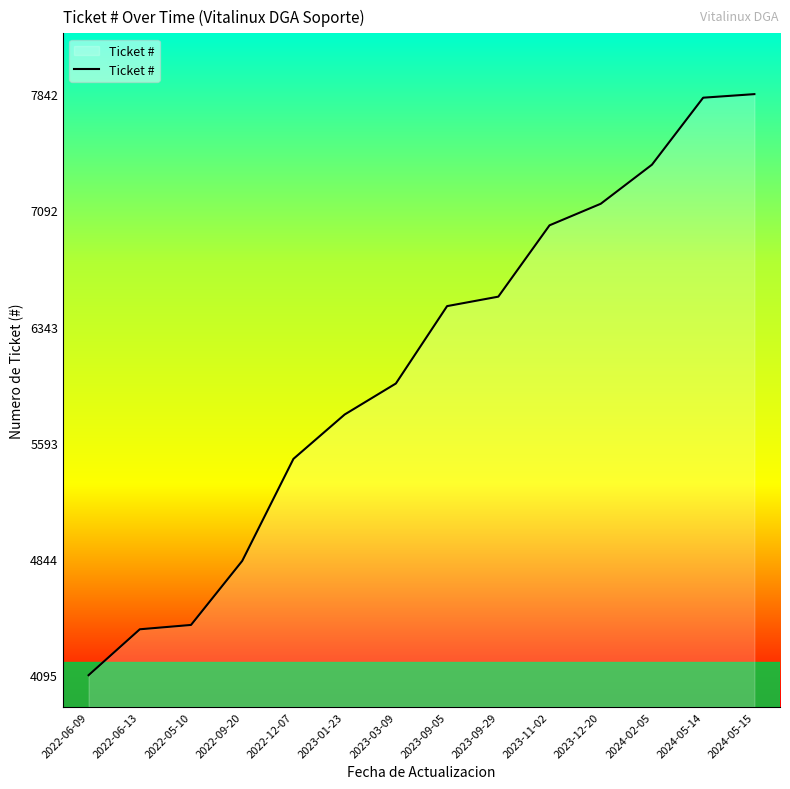

What is the difference between the maximum and minimum values?

3747